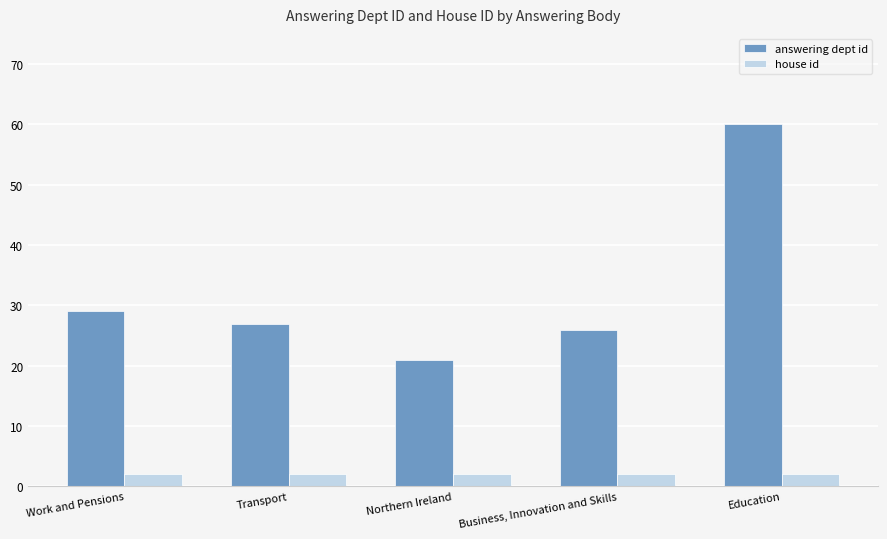

Which series has the largest total across all categories?

answering dept id